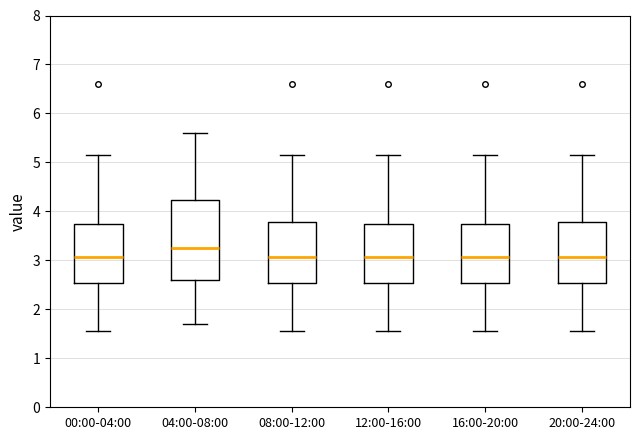

Reading left to right, read every box against the y-axis: the position of its median line, the range the box covers, and the ends of its whiskers. The values are not printed on the chart, so give them approximately, as read against the axis.

00:00-04:00: median 3.1, box 2.5 to 3.7, whiskers 1.6 to 5.2
04:00-08:00: median 3.3, box 2.6 to 4.2, whiskers 1.7 to 5.6
08:00-12:00: median 3.1, box 2.5 to 3.8, whiskers 1.6 to 5.2
12:00-16:00: median 3.1, box 2.5 to 3.7, whiskers 1.6 to 5.2
16:00-20:00: median 3.1, box 2.5 to 3.7, whiskers 1.6 to 5.2
20:00-24:00: median 3.1, box 2.5 to 3.8, whiskers 1.6 to 5.2